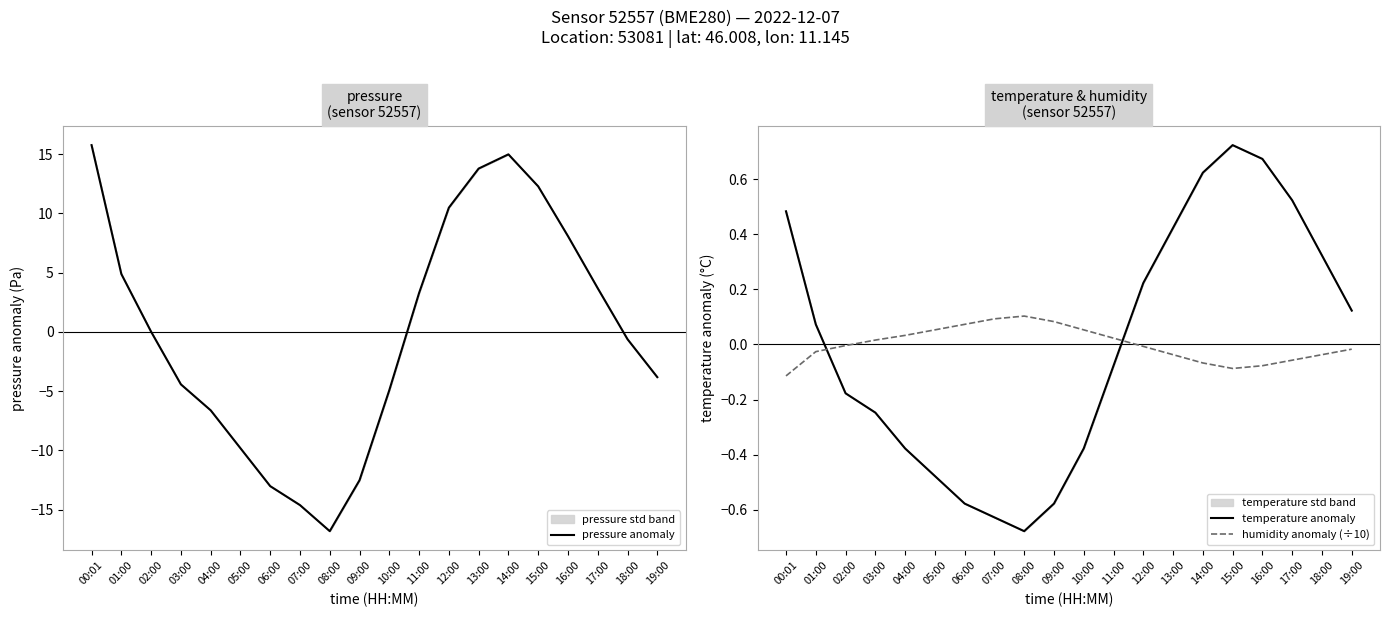

What is the label of the 2nd point from the left?

01:00